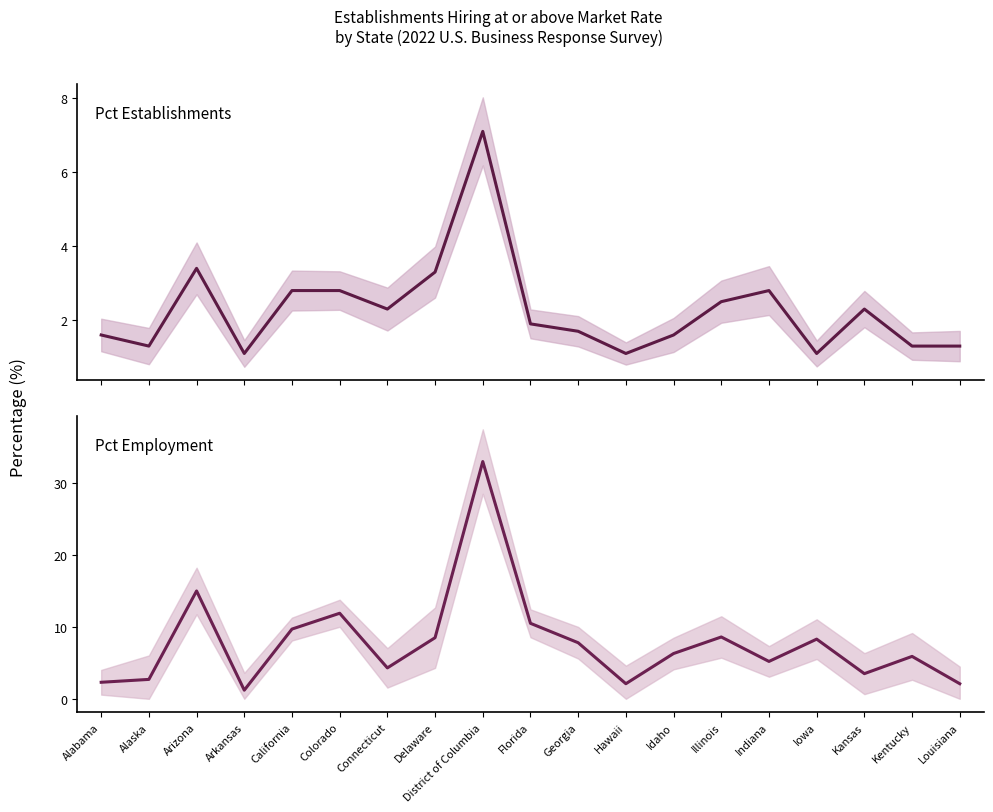

How many lines are shown in the chart?

2